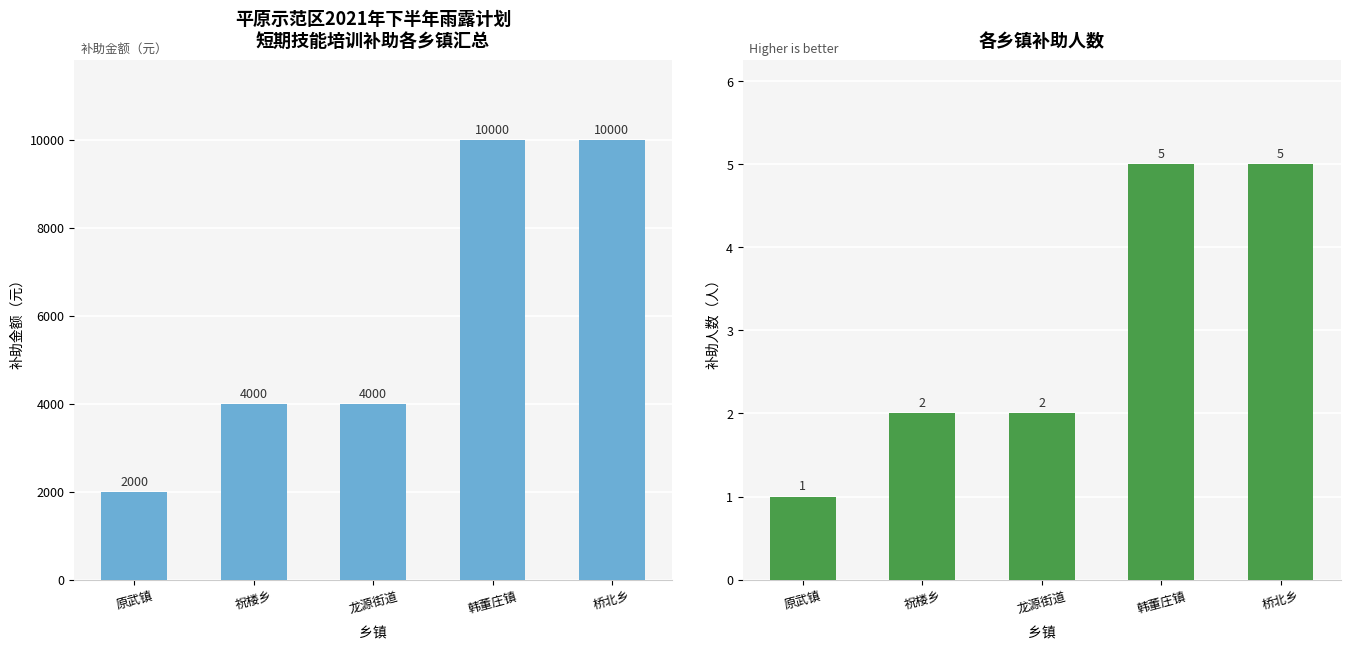

What is the sum of all 补助金额 values?

30000